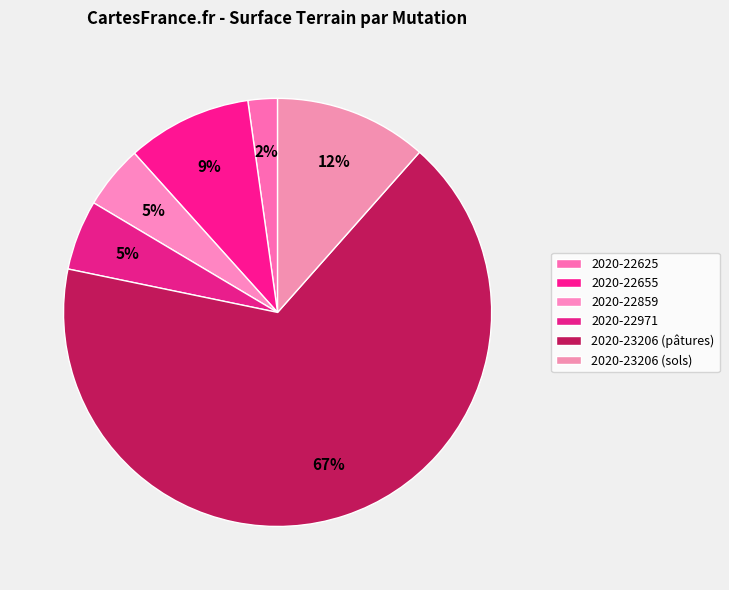

Is it true that 2020-22625 is 2% of the pie?

True